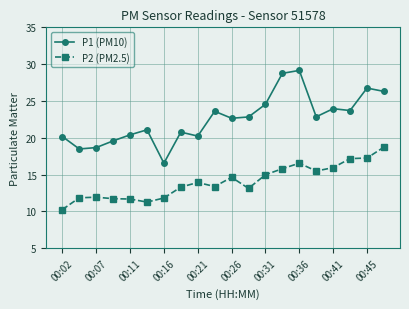

True or false: P1 (PM10) and P2 (PM2.5) intersect in this chart.

False